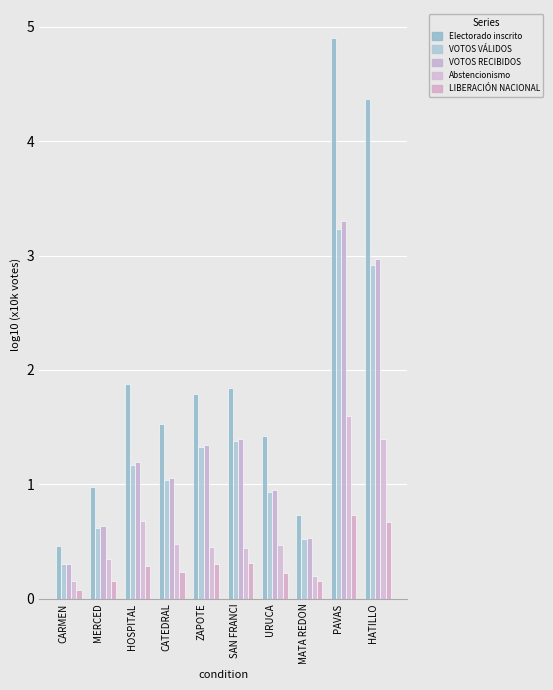

Is it true that VOTOS VÁLIDOS equals 0.6 at MERCED?

True